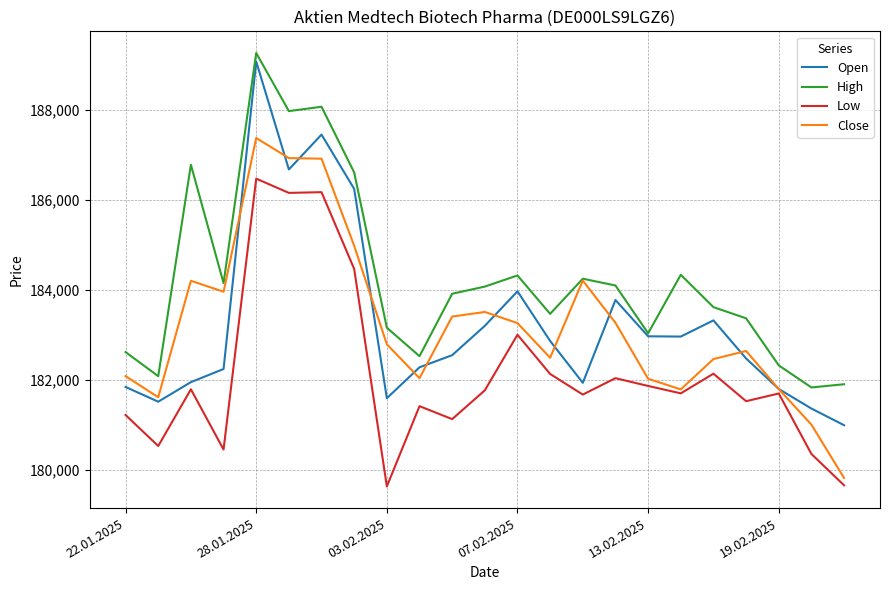

How many lines are shown in the chart?

4